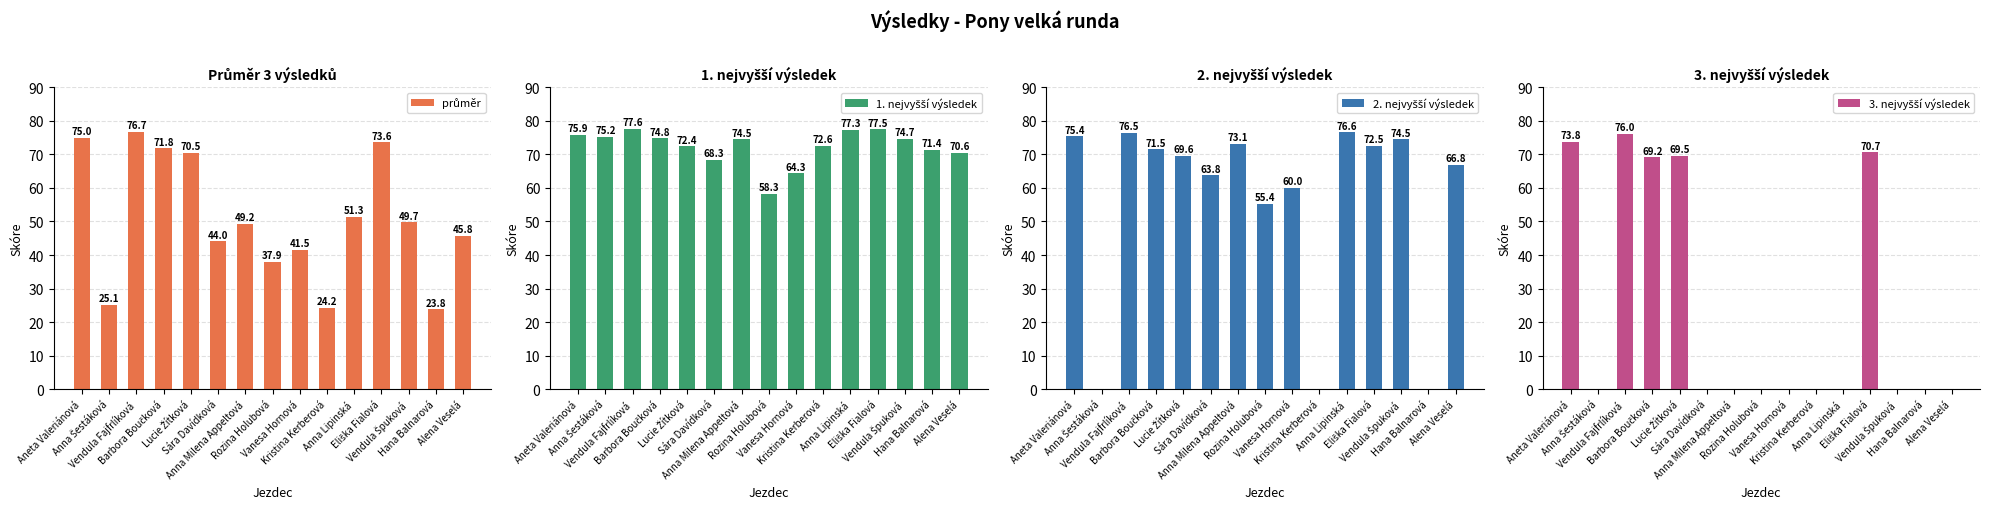

How many data points in 1. nejvyšší výsledek are less than 74?

7